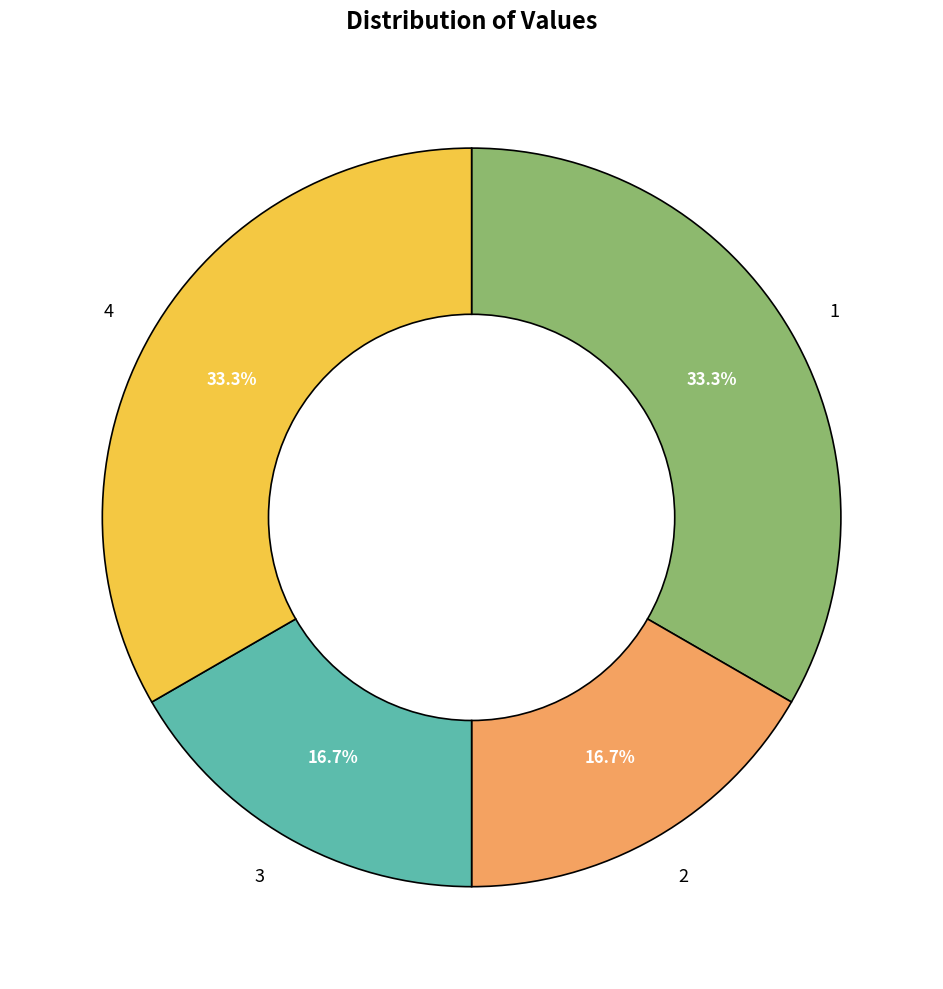

What percentage is the 1 slice, to the nearest percent?

33%